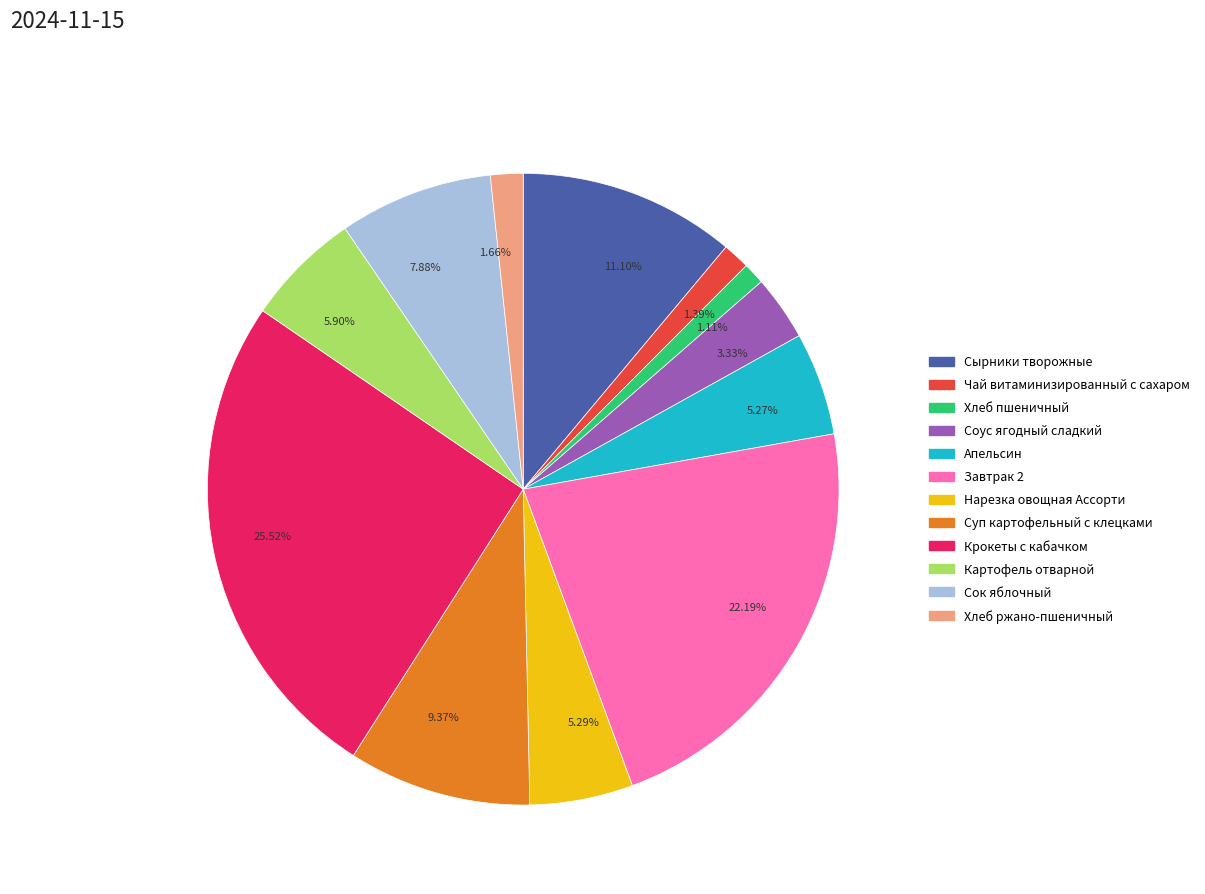

Is the sum of 22.19% and 11.10% greater than half?

No